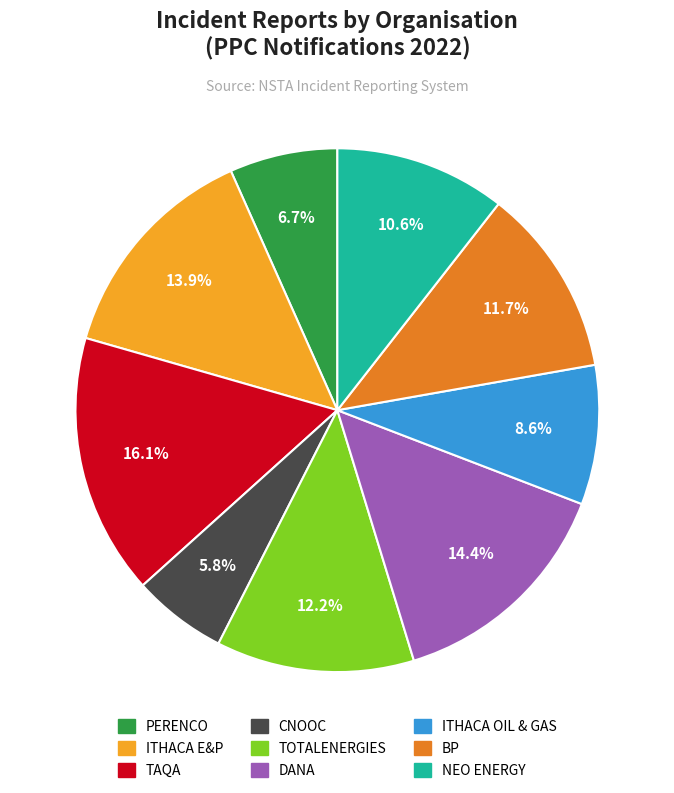

Between BP and TAQA, which is larger?

TAQA